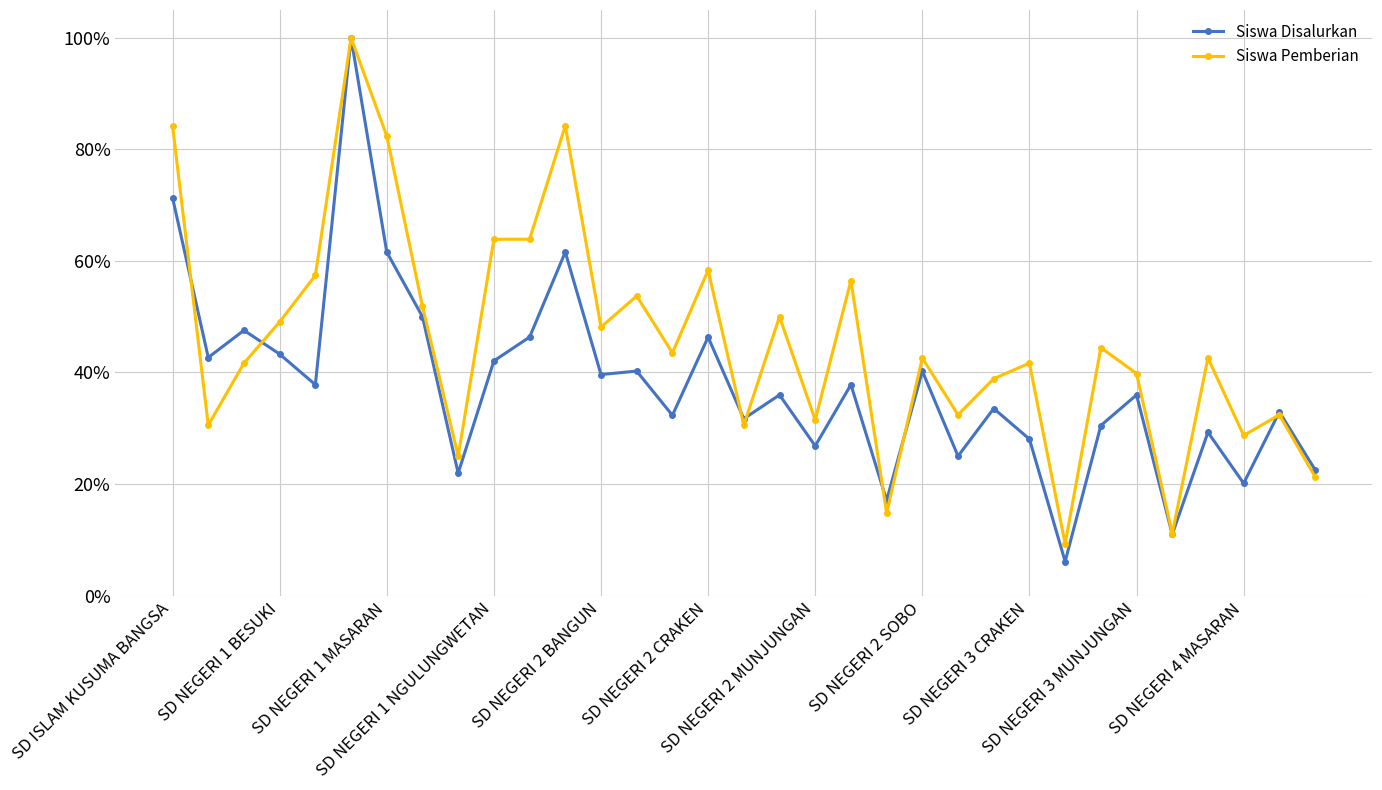

What is the minimum value shown in the chart?

6.1